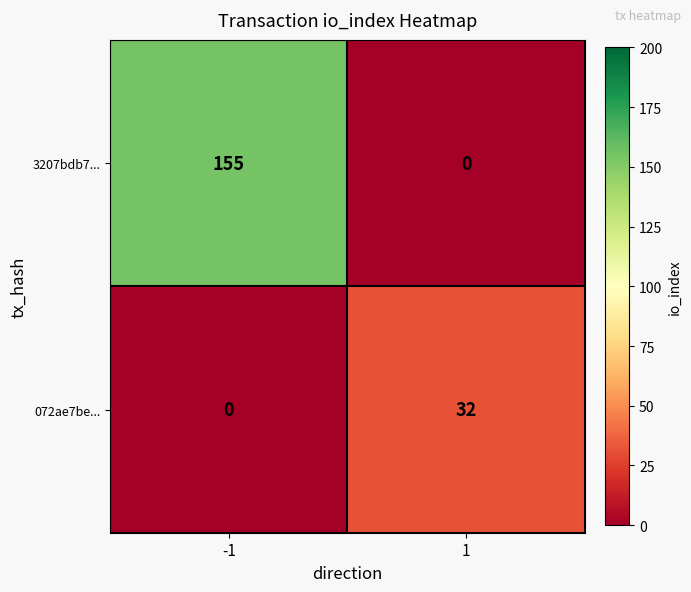

Which category has the highest value across all series?

-1